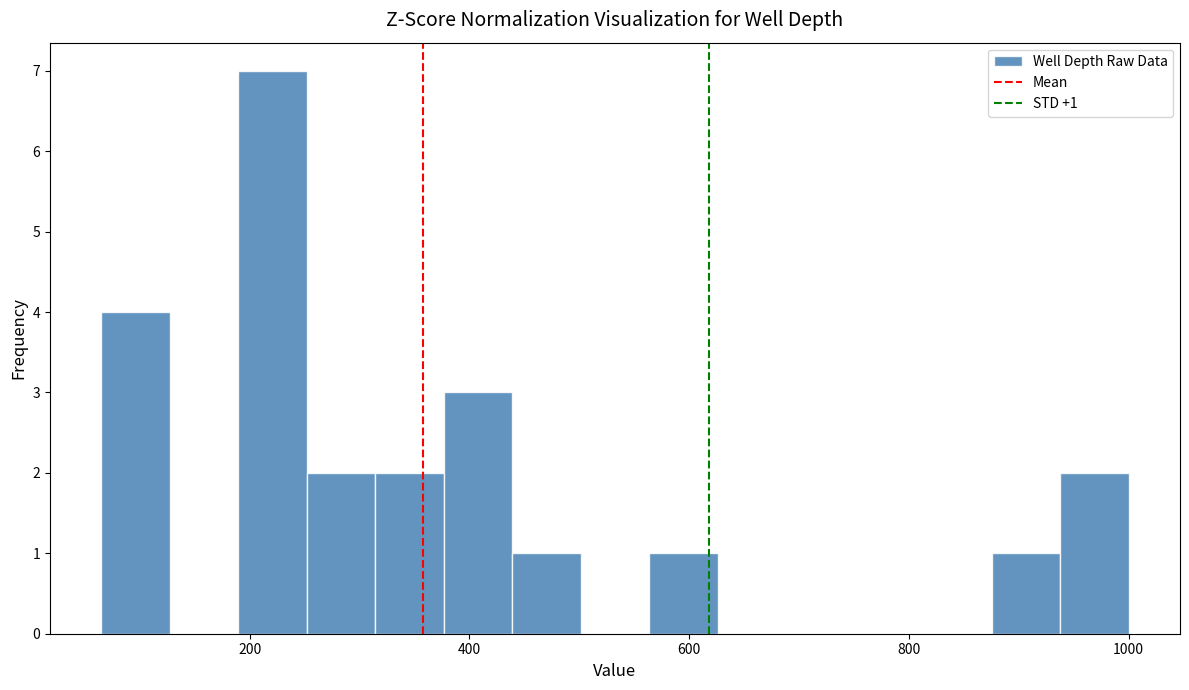

Around what value on the x-axis is the tallest bar? Give the approximate position of its centre, as read against the axis.

220